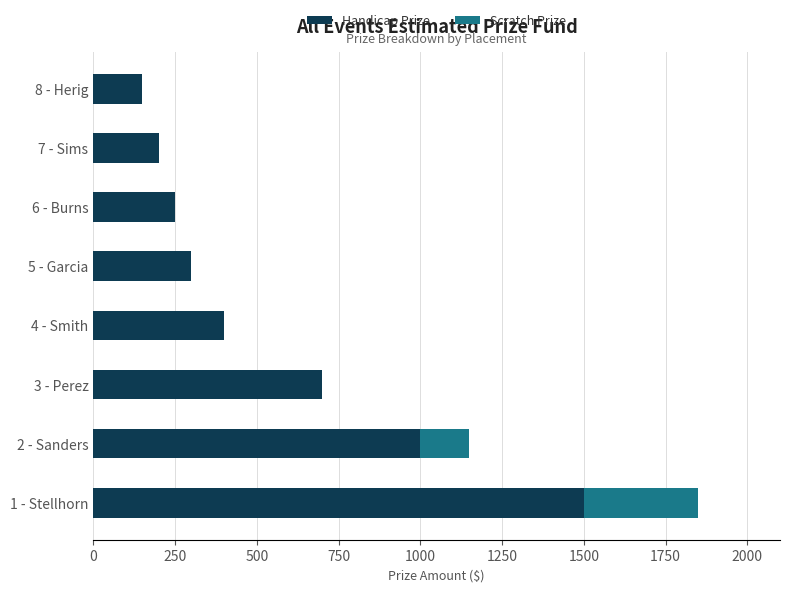

At which category is the sum across all series the highest?

1 - Stellhorn